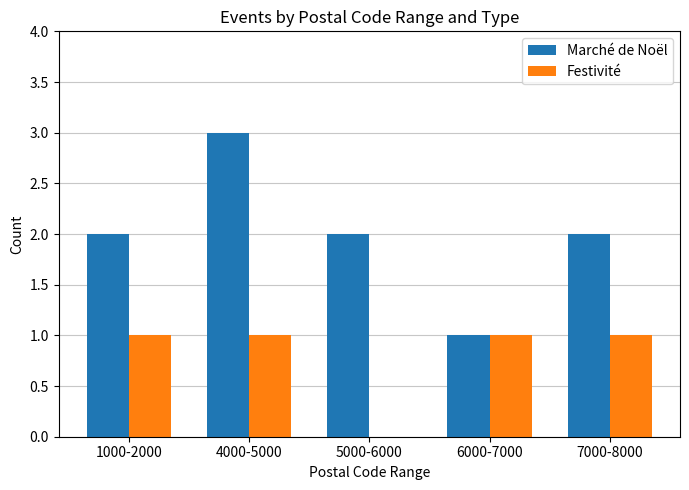

Which series changed the most between 1000-2000 and 5000-6000?

Festivité